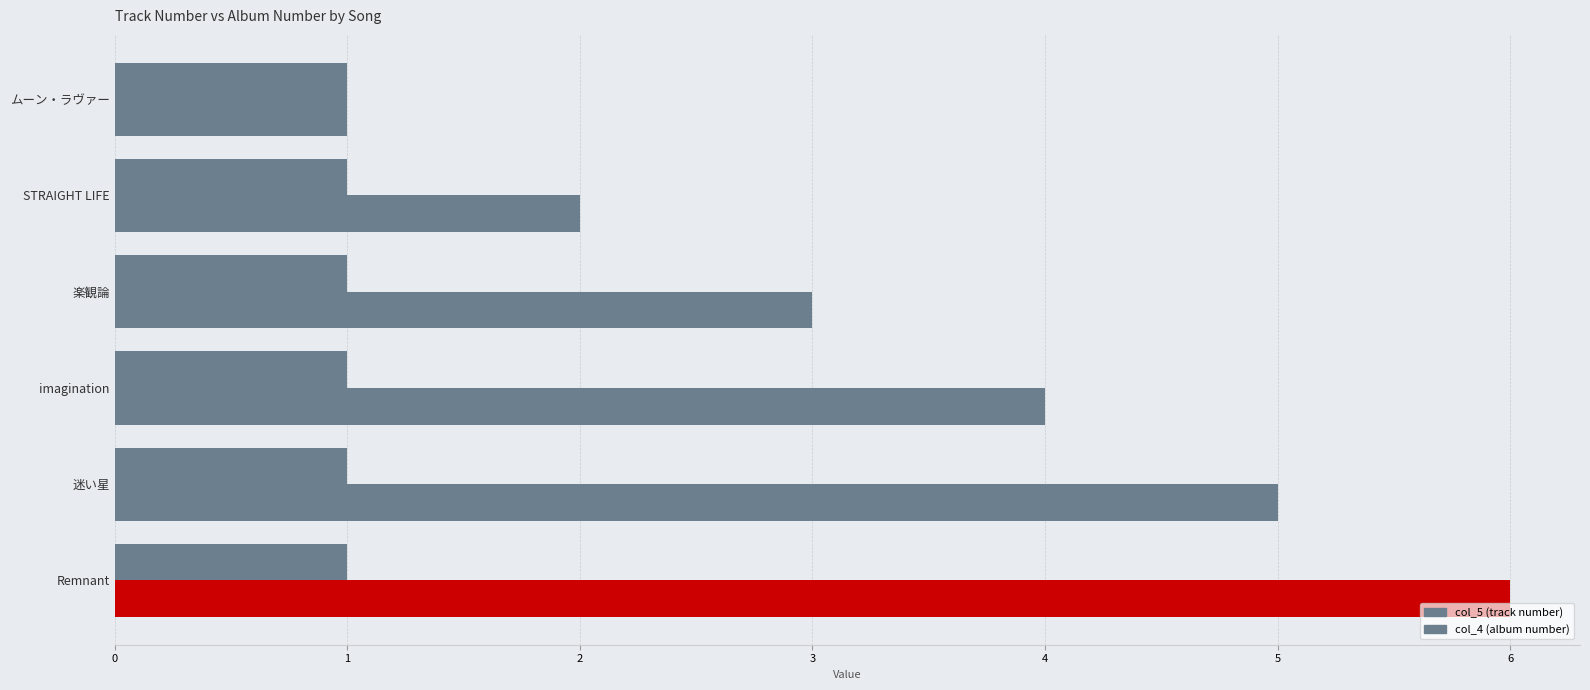

Reading left to right, list all the values displayed in this chart.

col_5: 1.0	2.0	3.0	4.0	5.0	6.0
col_4: 0.4	0.4	0.4	0.4	0.4	0.4